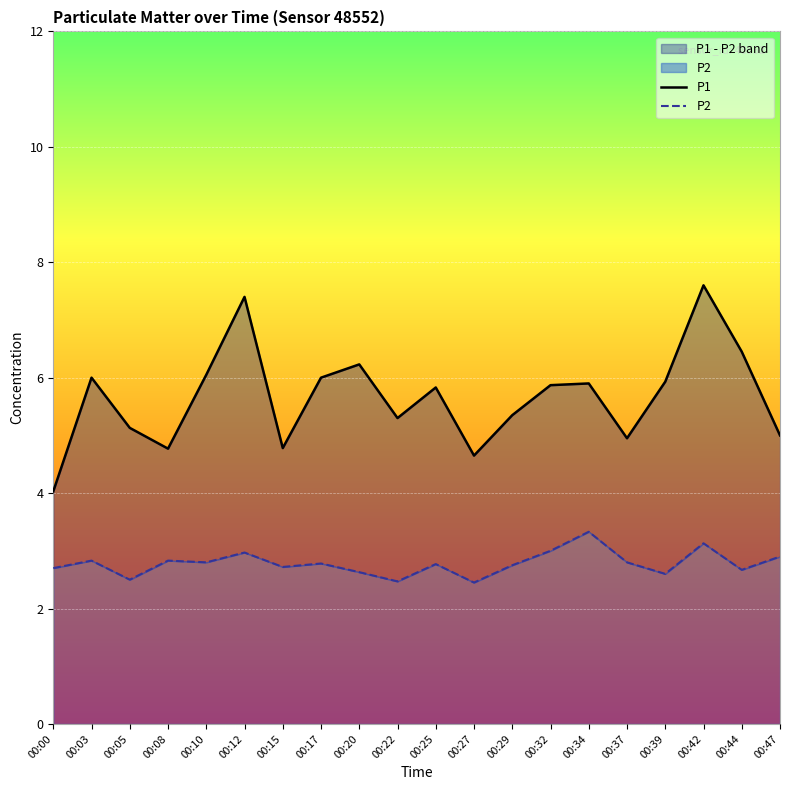

Is it true that P2 equals 2.8 at 00:25?

True